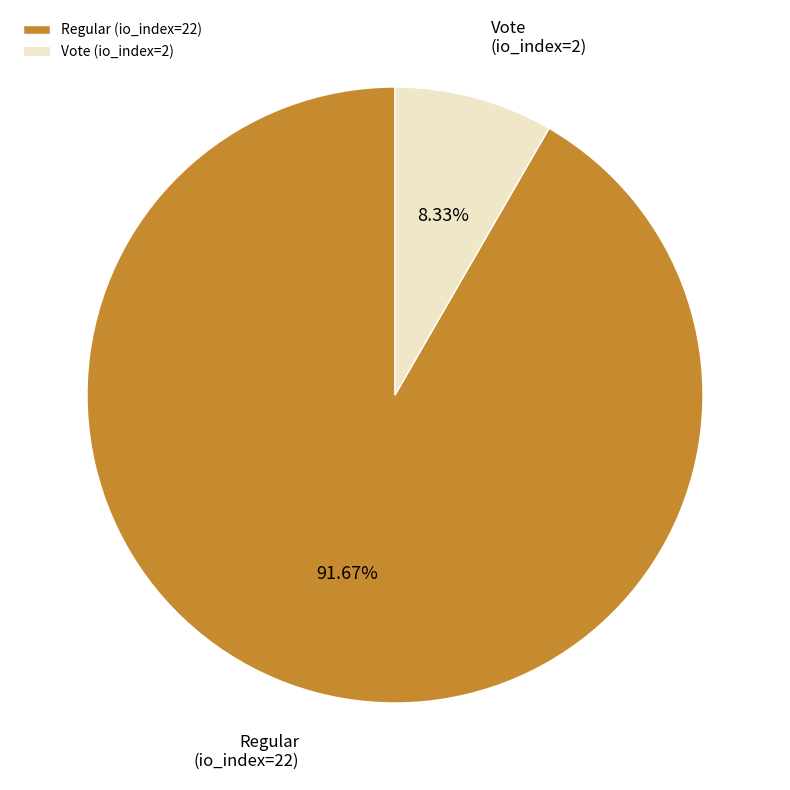

What is the largest slice in the pie chart?

Regular (io_index=22)